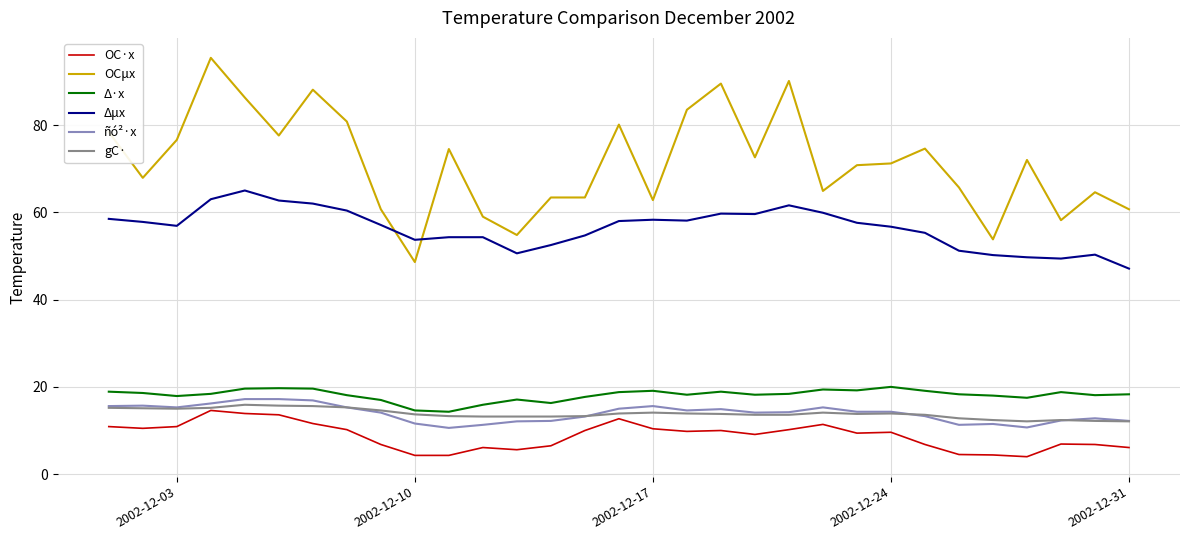

At how many categories does at least one series exceed 23?

31